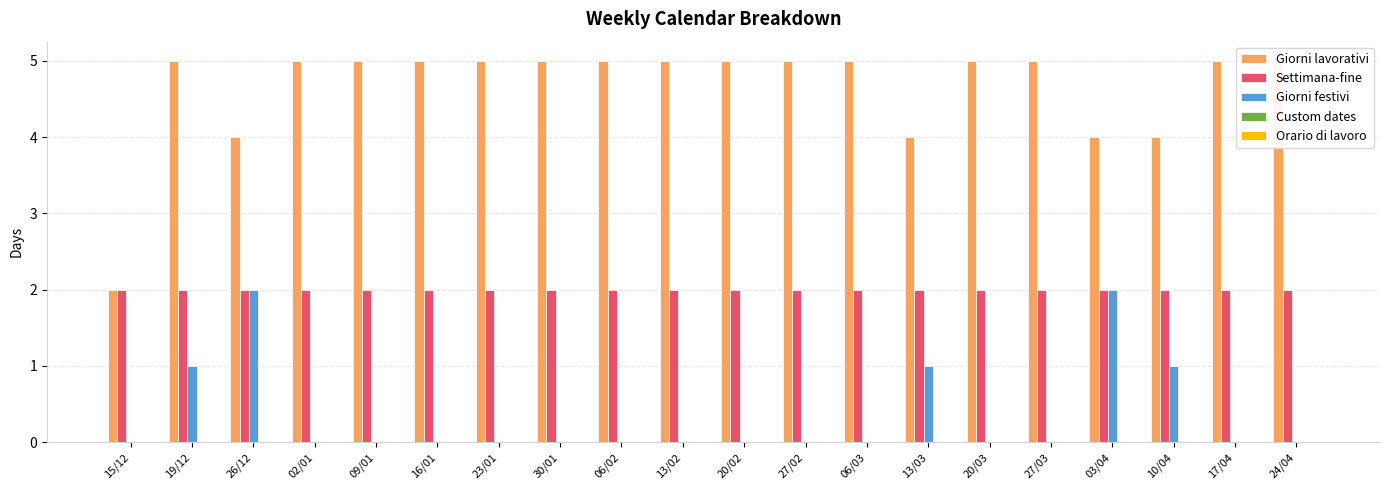

How many bars are there in each group?

5